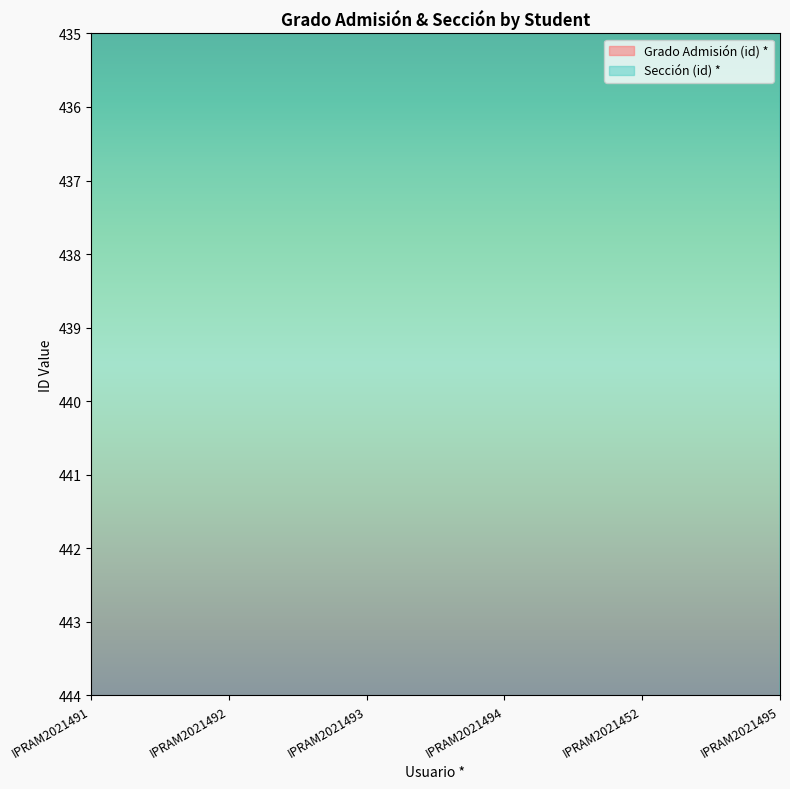

What is the total value across all series at IPRAM2021495?

860